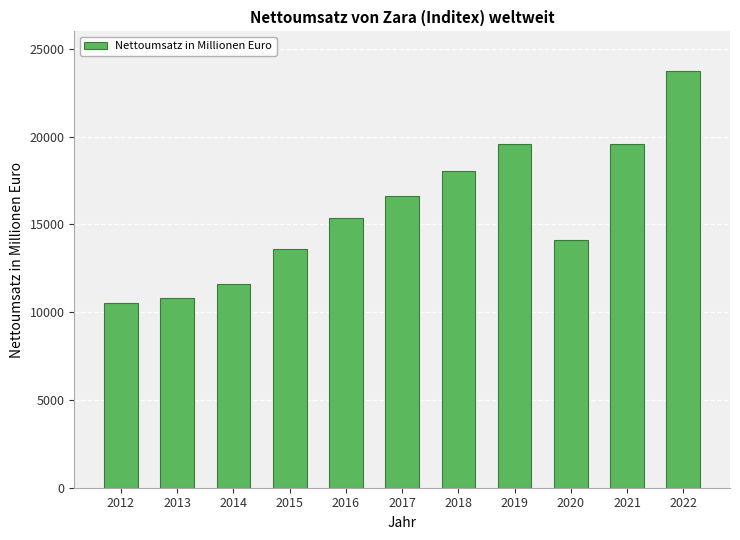

What is the sum of the values at 2020 and 2018?

32150